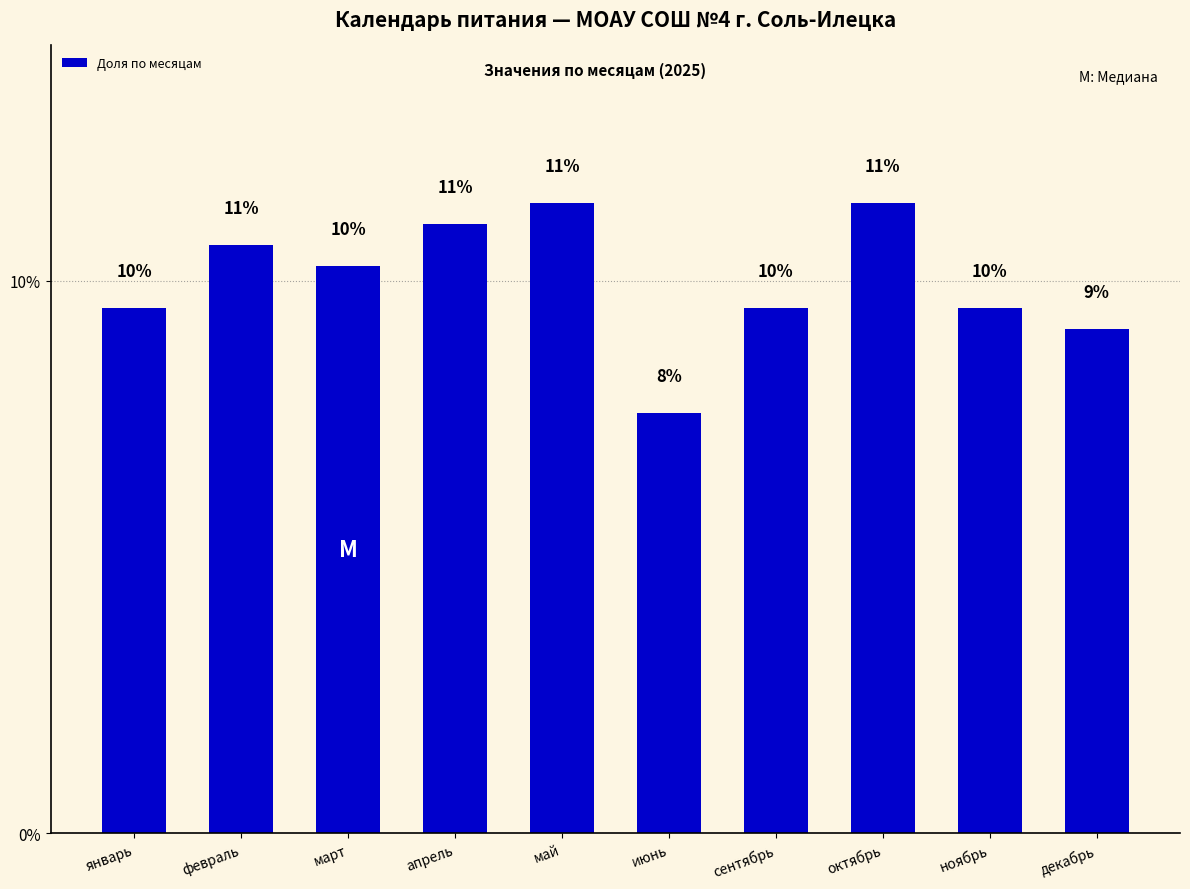

Reading left to right, extract all data points from this chart.

январь=9.5	февраль=10.6	март=10.3	апрель=11.0	май=11.4	июнь=7.6	сентябрь=9.5	октябрь=11.4	ноябрь=9.5	декабрь=9.1